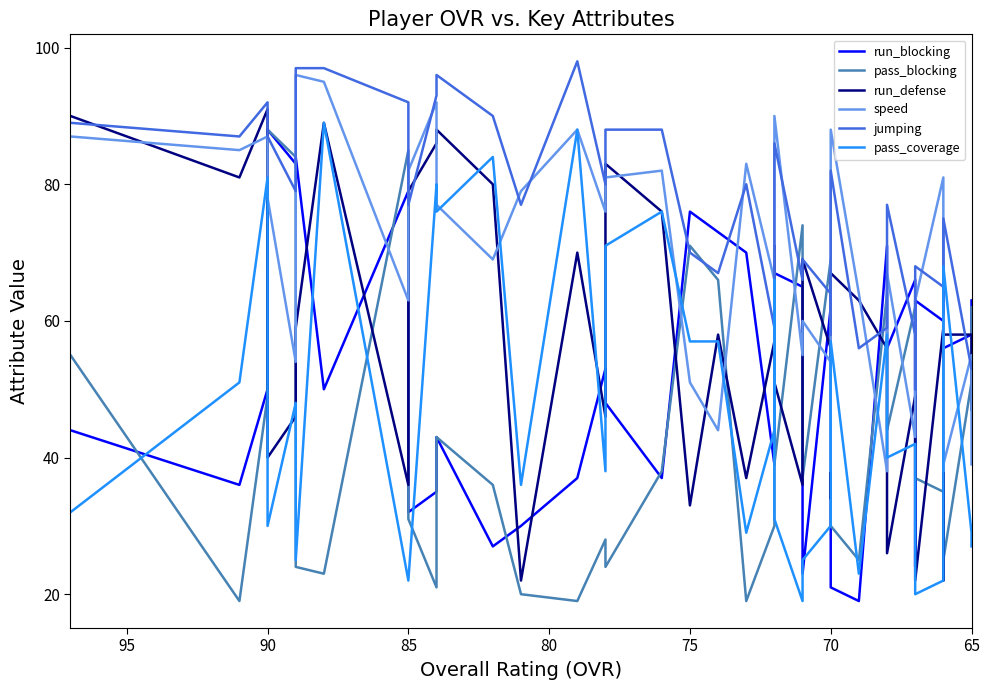

How many intersections are there between run_blocking and pass_blocking?

15